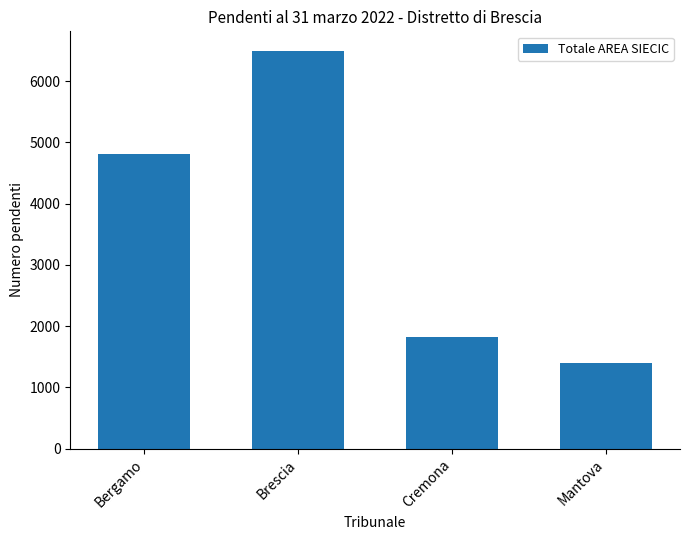

Reading right to left, what are all the values shown in this chart?

Mantova=1402	Cremona=1815	Brescia=6489	Bergamo=4818